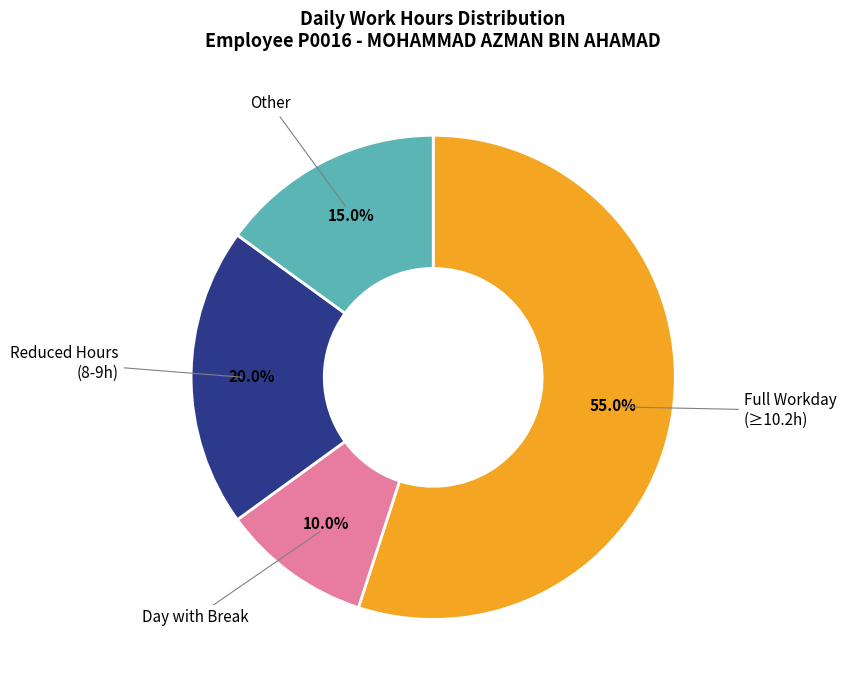

Is there a majority slice in this chart?

Yes